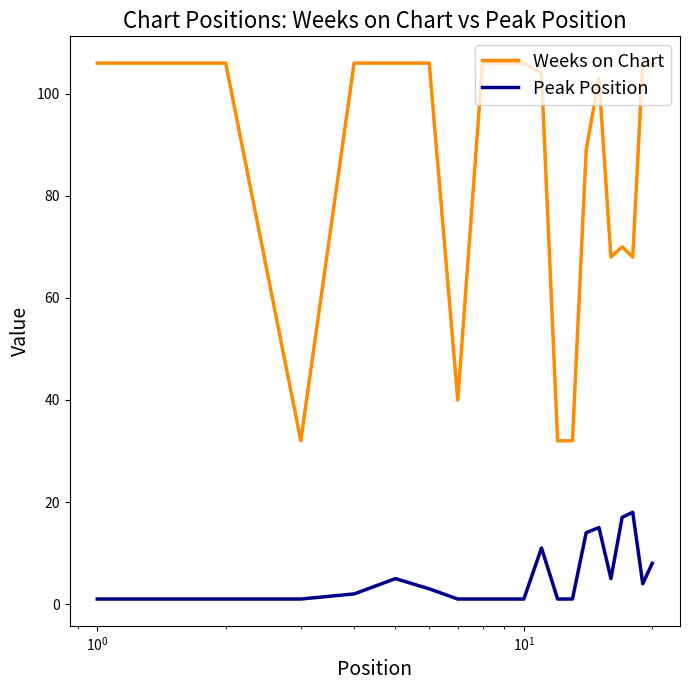

What is the sum of all Peak Position values?

111